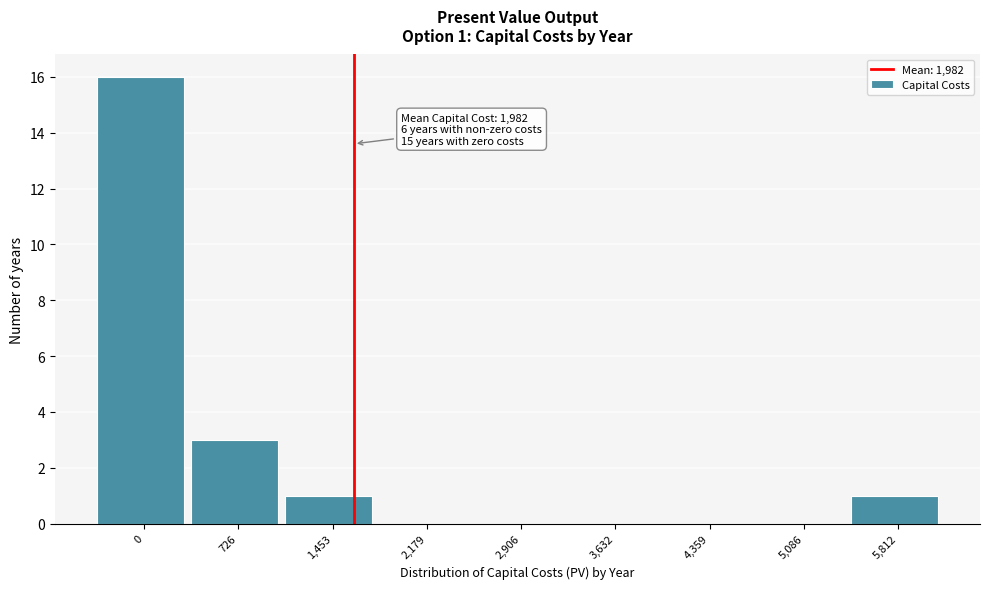

Reading left to right, list all the values displayed in this chart.

0=16	726=3	1,453=1	2,179=0	2,906=0	3,632=0	4,359=0	5,086=0	5,812=1